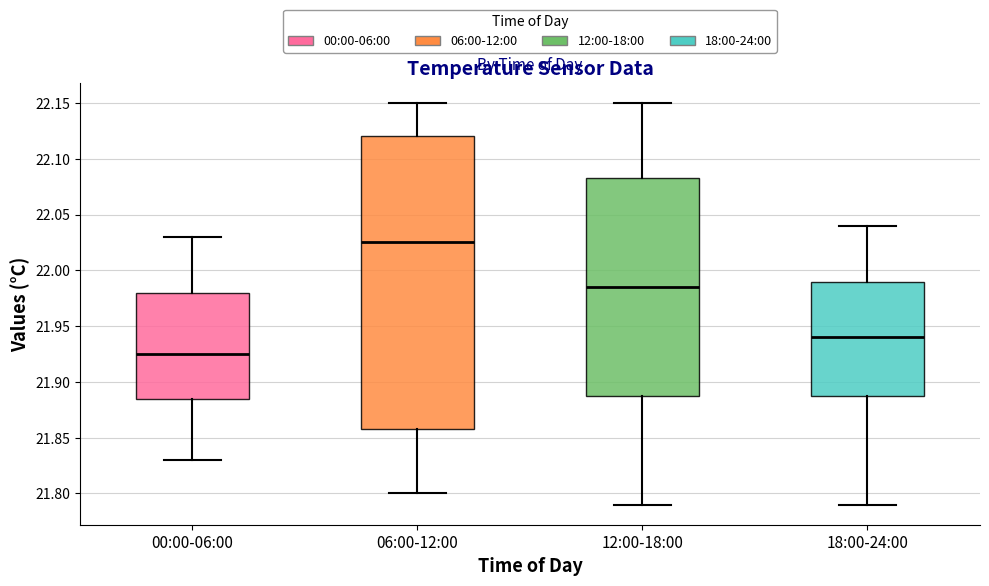

Where is the upper edge of the box for 00:00-06:00 on the y-axis? The values are not printed on the chart, so give them approximately, as read against the axis.

21.980